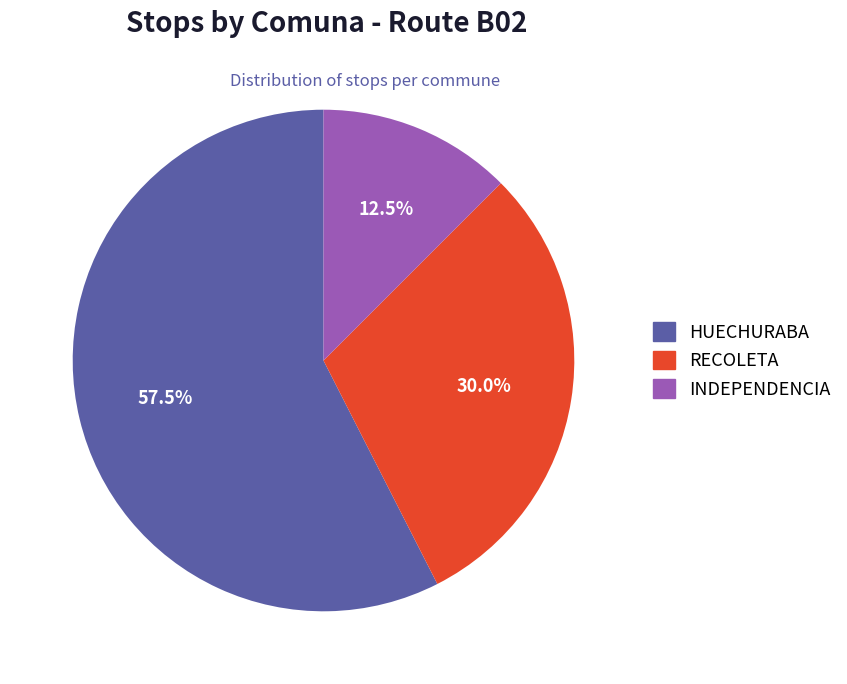

What is the smallest slice in the pie chart?

INDEPENDENCIA